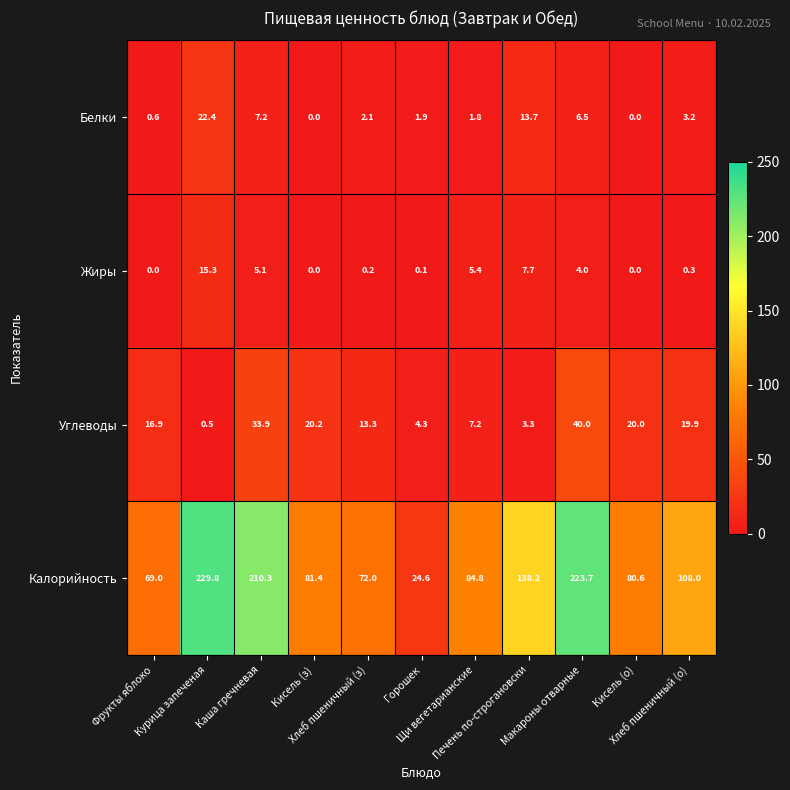

At how many categories does at least one series exceed 229?

1